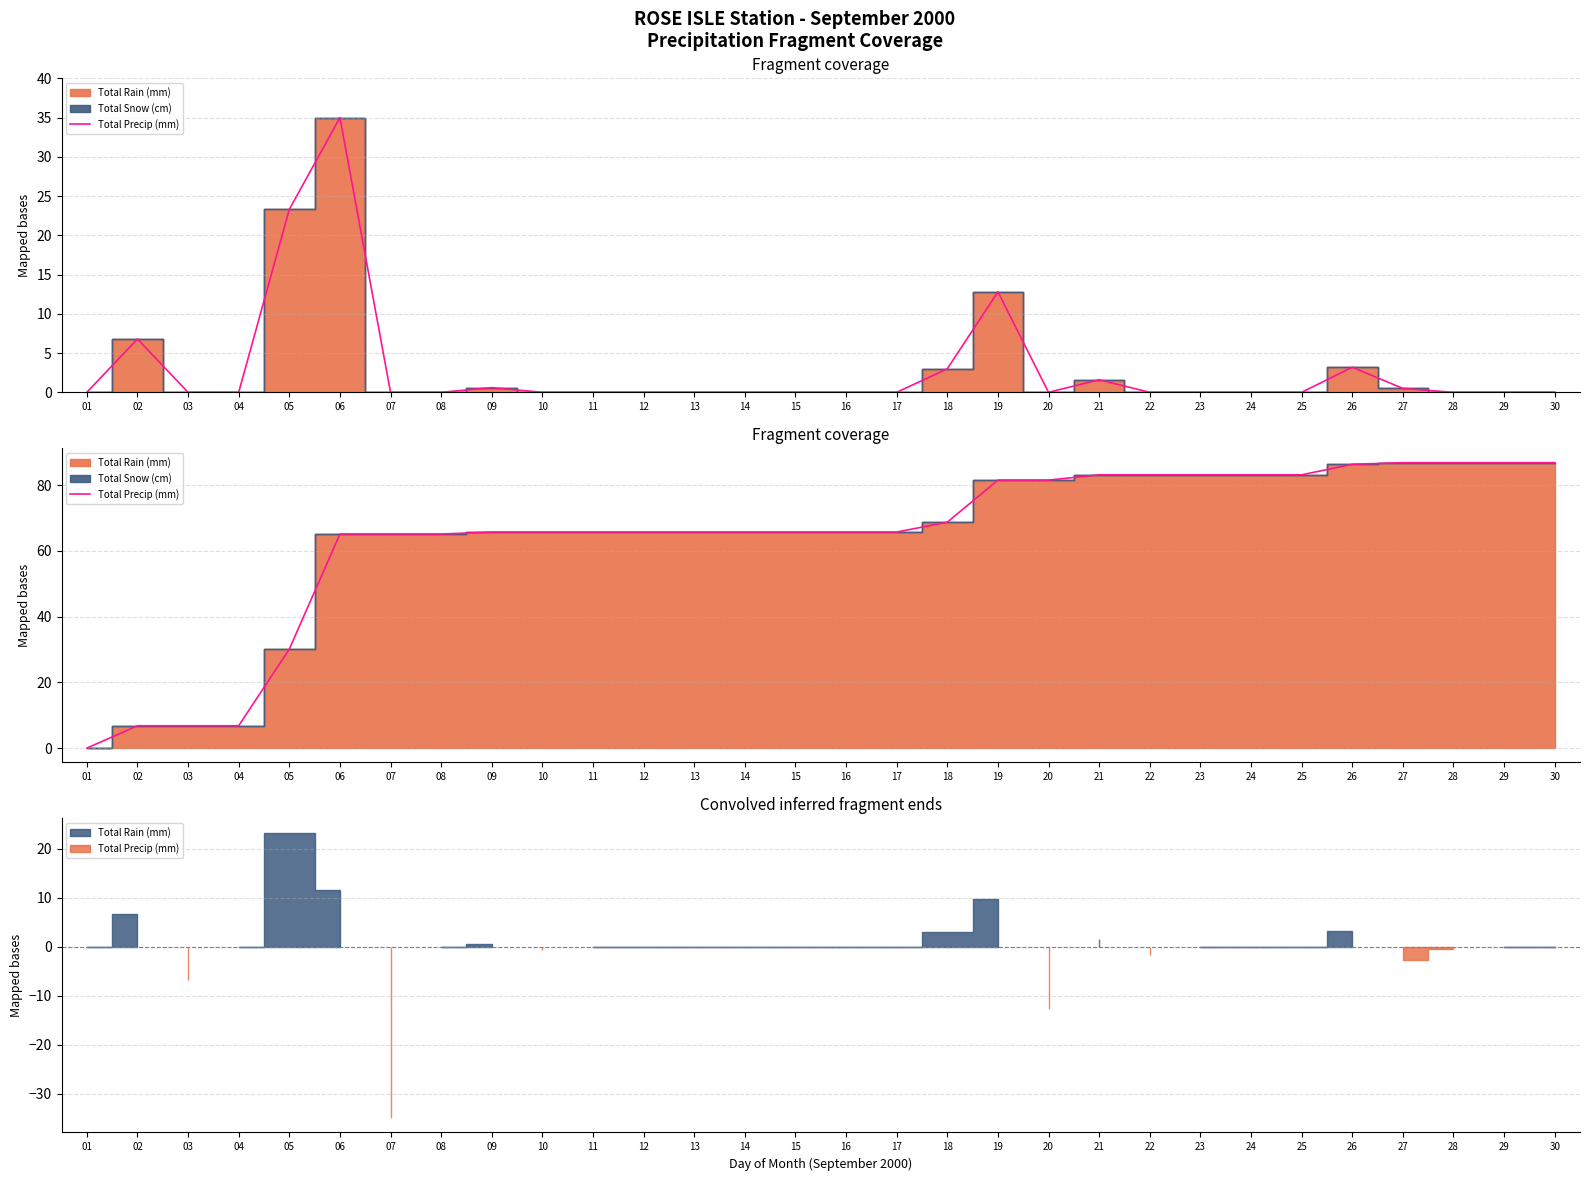

List the labels in order of value, largest first.

27, 28, 29, 30, 26, 21, 22, 23, 24, 25, 19, 20, 18, 09, 10, 11, 12, 13, 14, 15, 16, 17, 06, 07, 08, 05, 02, 03, 04, 01